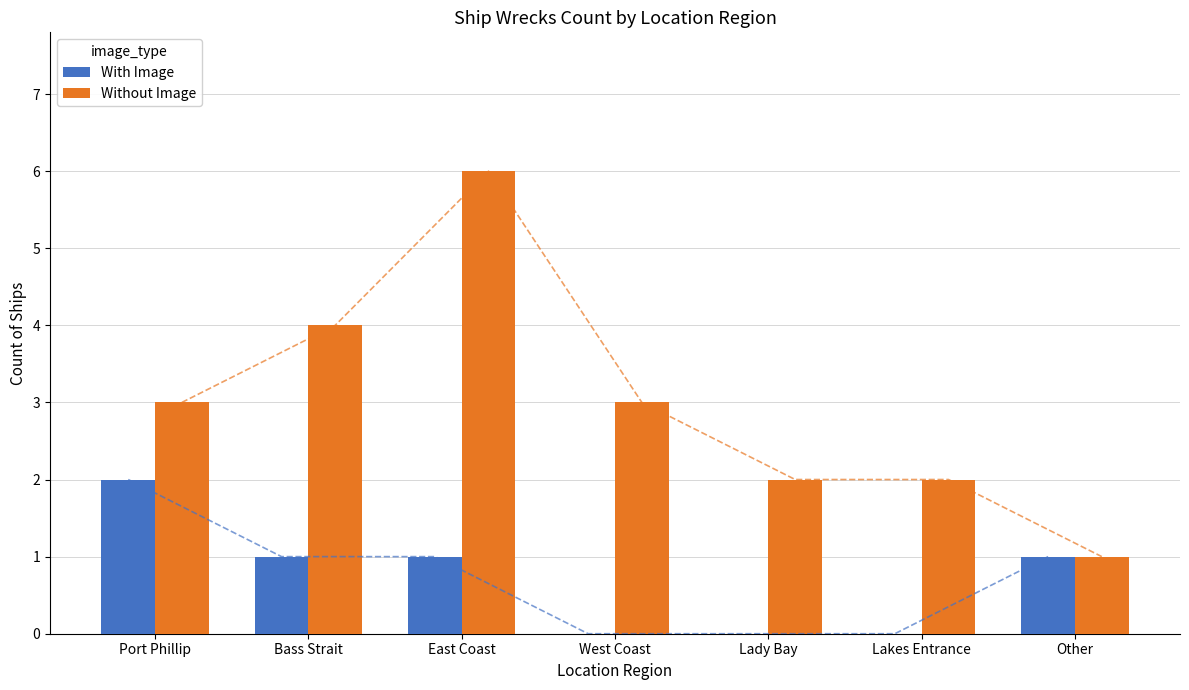

Which category has the lowest value in the Without Image series?

Other